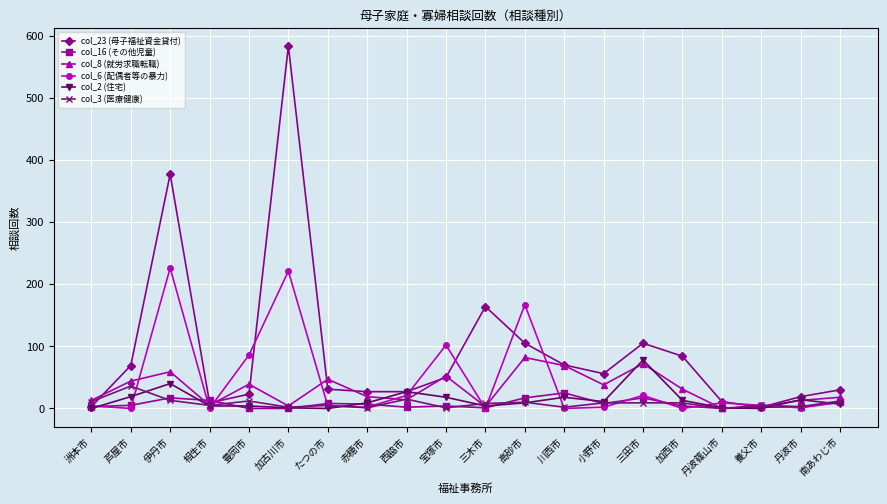

Which series has the widest spread of values?

col_23 (母子福祉資金貸付)